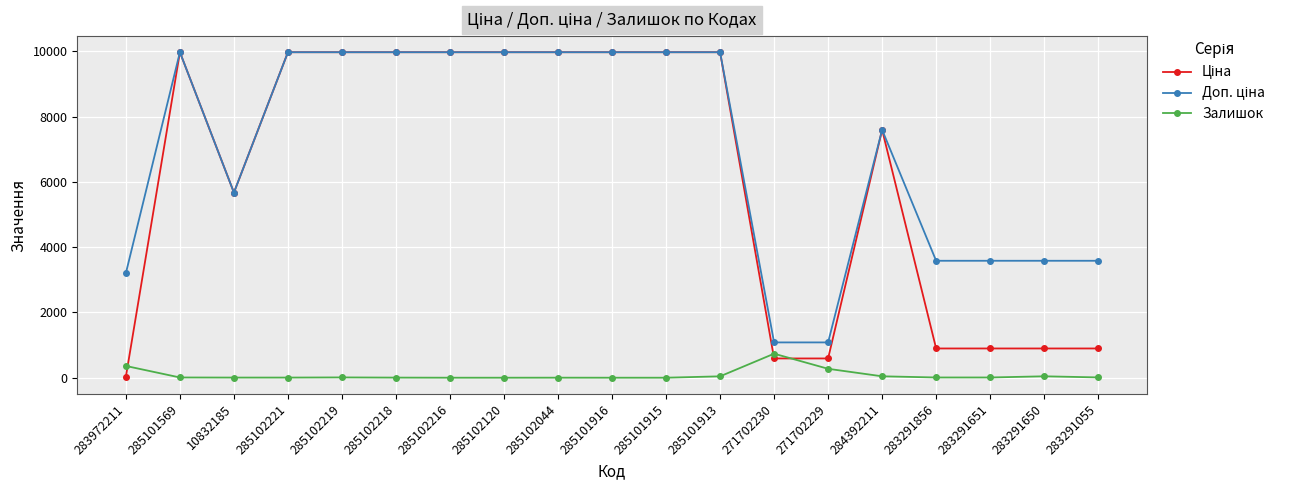

What is the total value across all series at 285102120?

19950.0